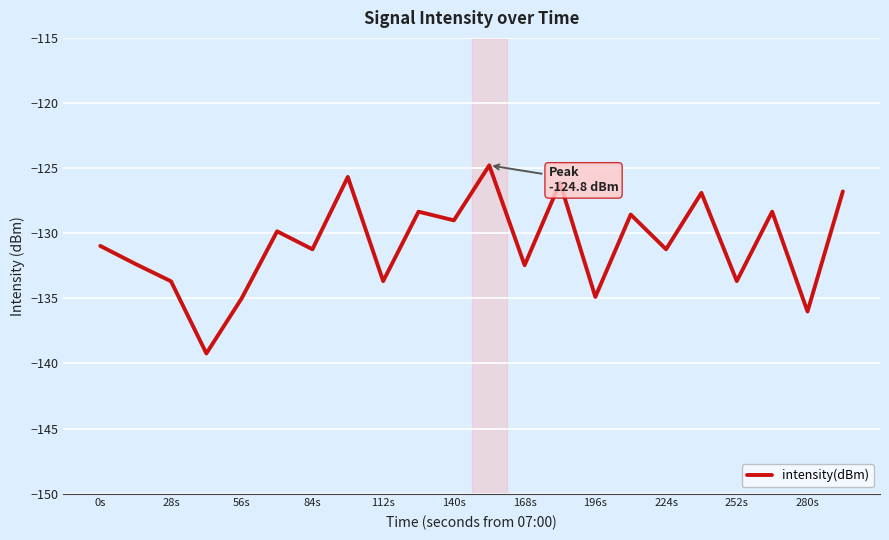

Count the number of categories in the chart.

22